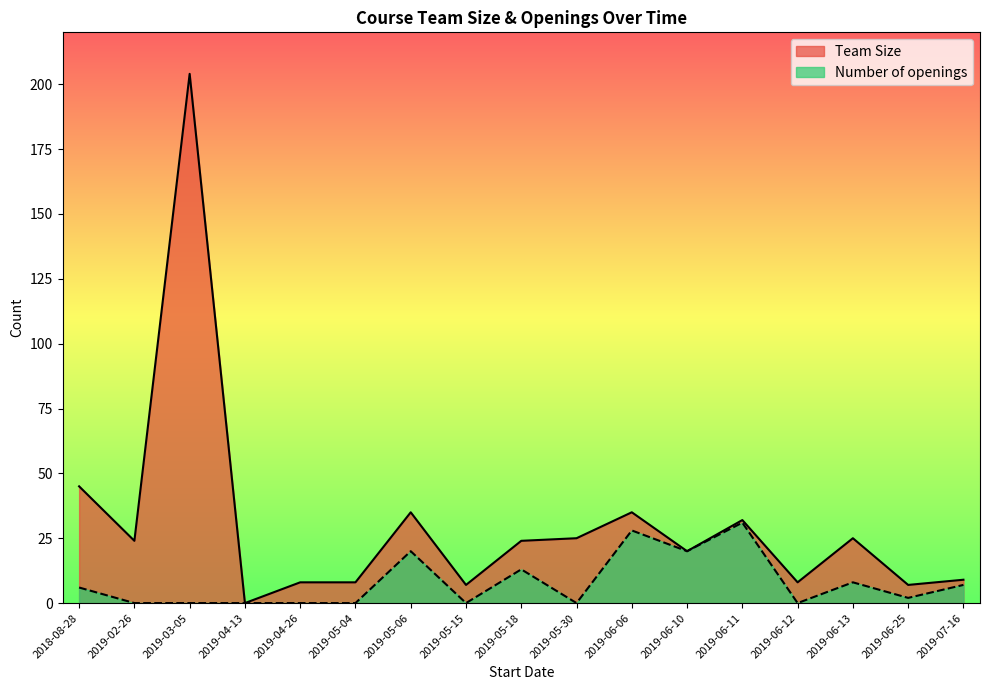

What is the value of the Team Size point at the 2nd from the left?

24